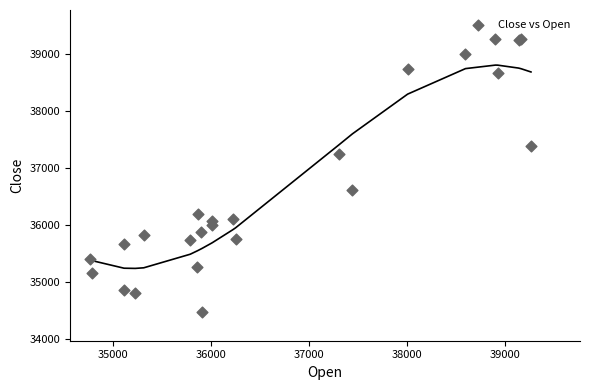

What Y value in the scatter plot is closest to 36873?

36610